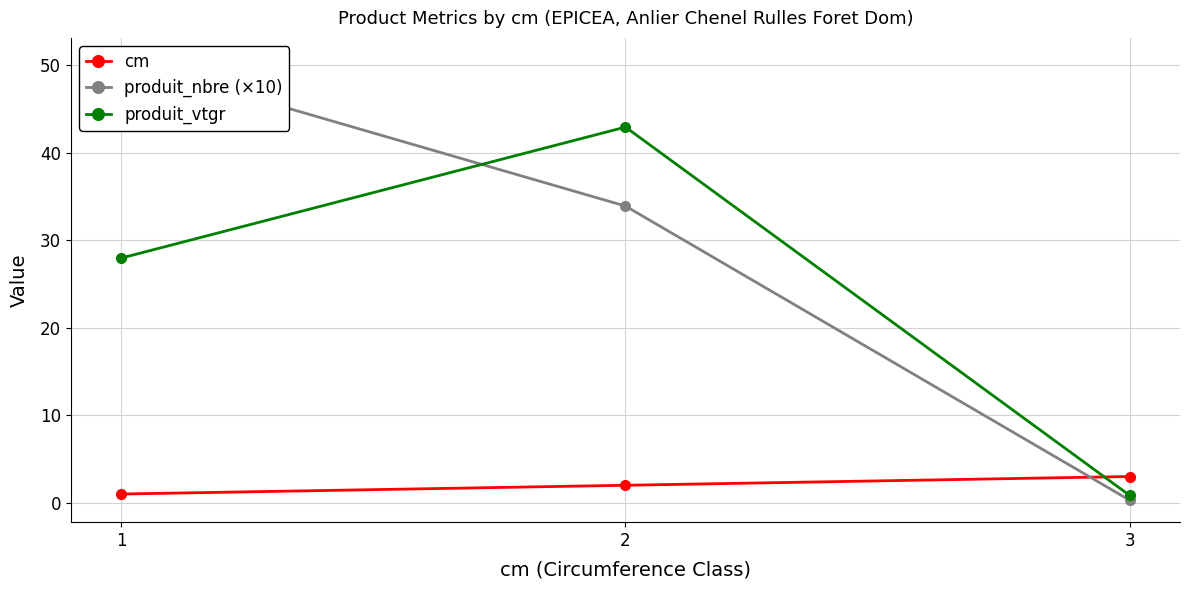

What is the average value of the produit_nbre (×10) series?

28.3